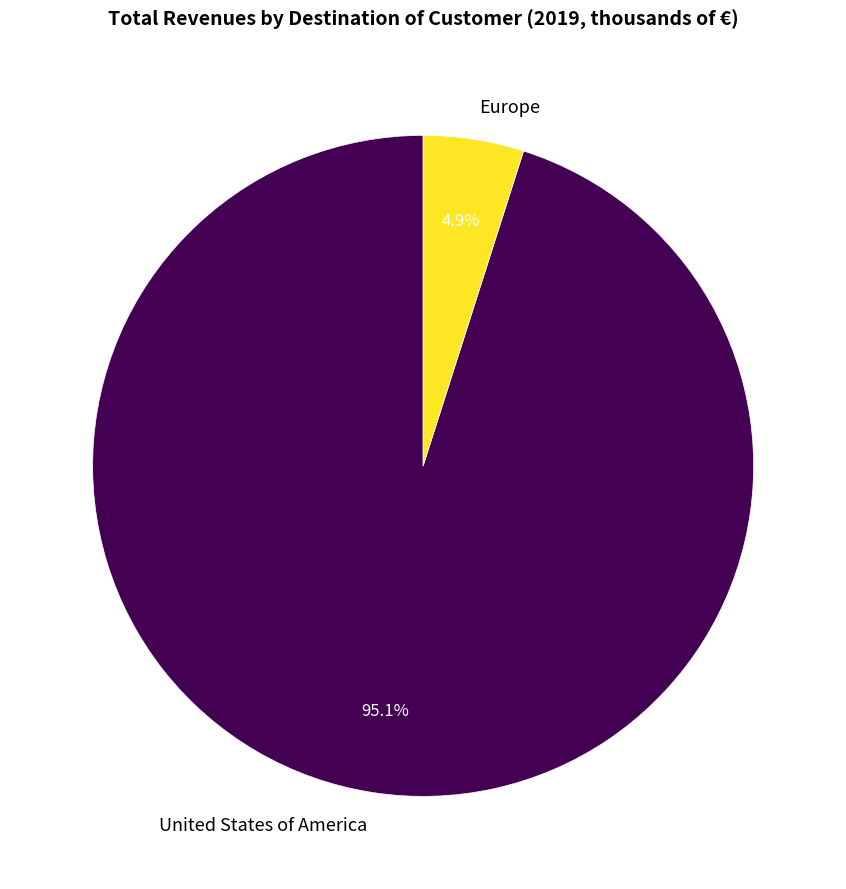

What is the smallest slice in the pie chart?

Europe